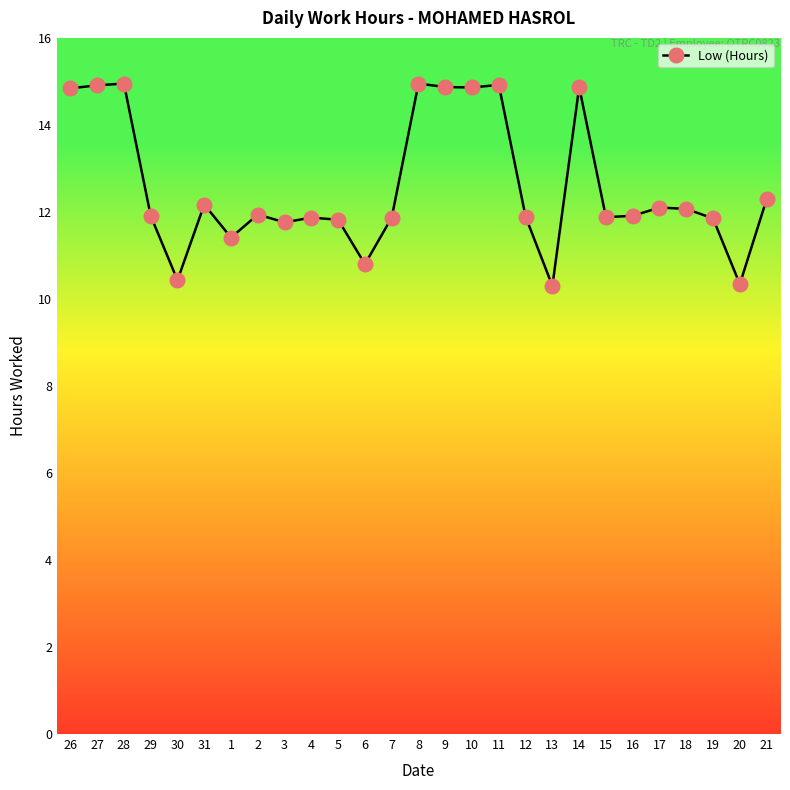

What is the value of the 16th point from the left?

14.9